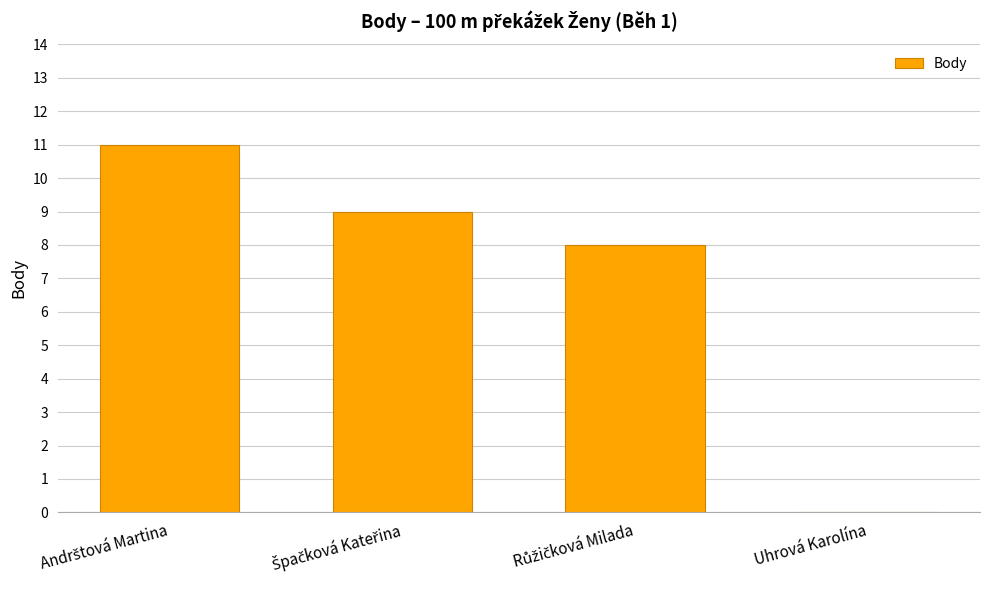

True or false: the data shows 6 at Uhrová Karolína.

False